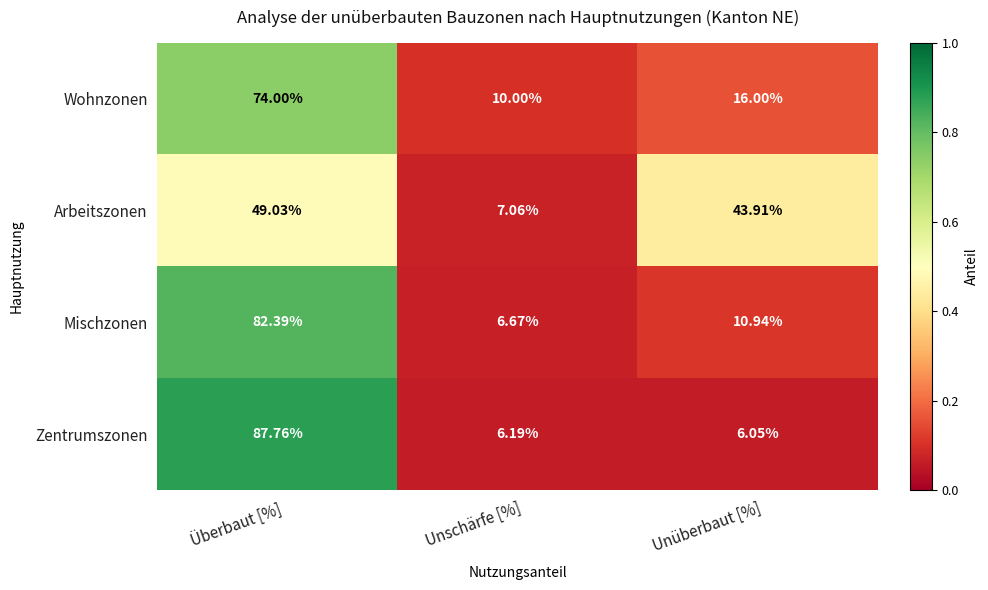

At which category is the sum across all series the highest?

Überbaut [%]